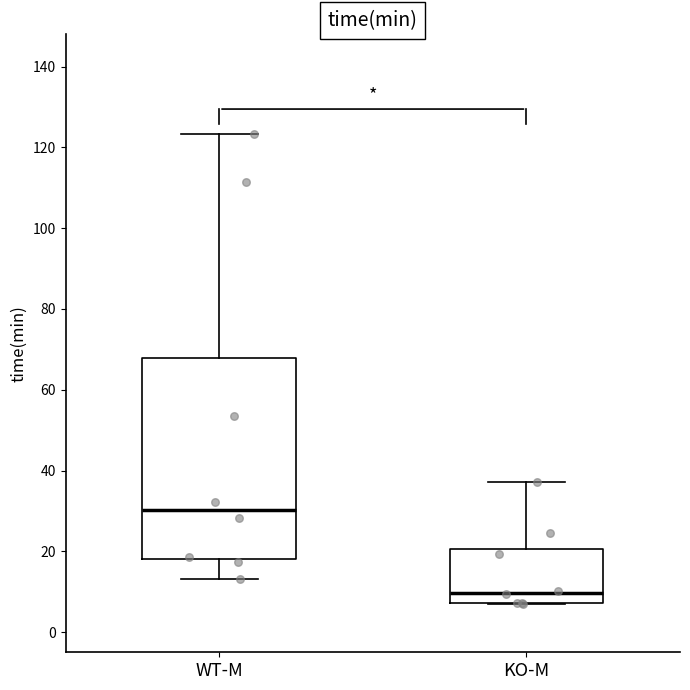

Reading left to right, transcribe this box plot: for each box, give where its median line is, the range the box spans, and where its two whiskers end, as read against the y-axis. The values are not printed on the chart, so give them approximately, as read against the axis.

WT-M: median 30, box 18 to 68, whiskers 14 to 124
KO-M: median 10, box 8 to 20, whiskers 8 to 38